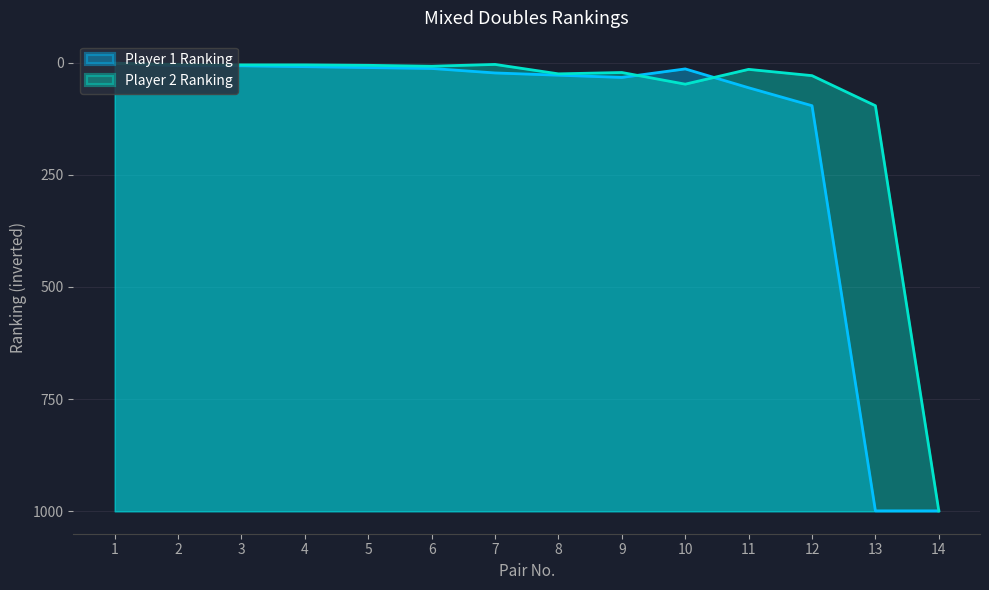

List the series in order of their peak value, highest first.

Player 1 Ranking, Player 2 Ranking